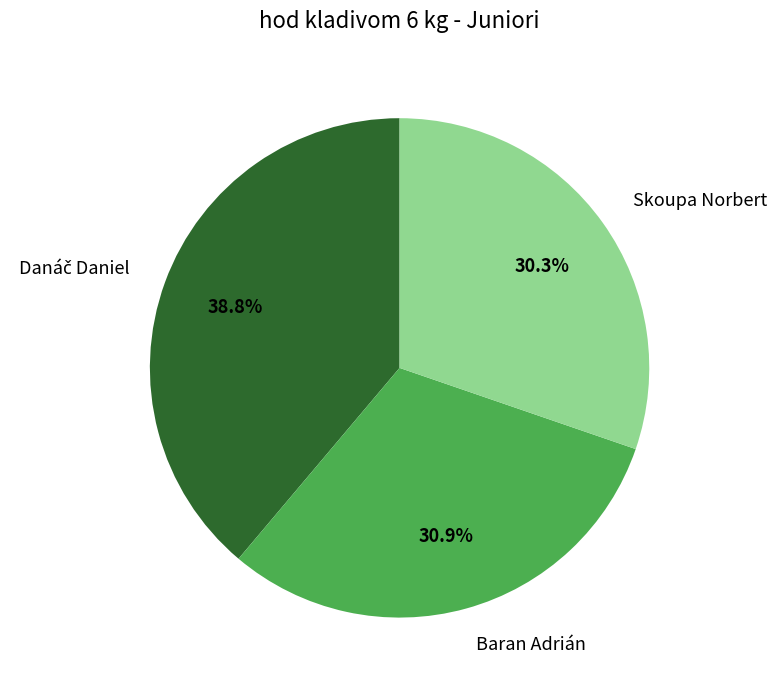

The Skoupa Norbert slice represents 30% of the pie. True or false?

True